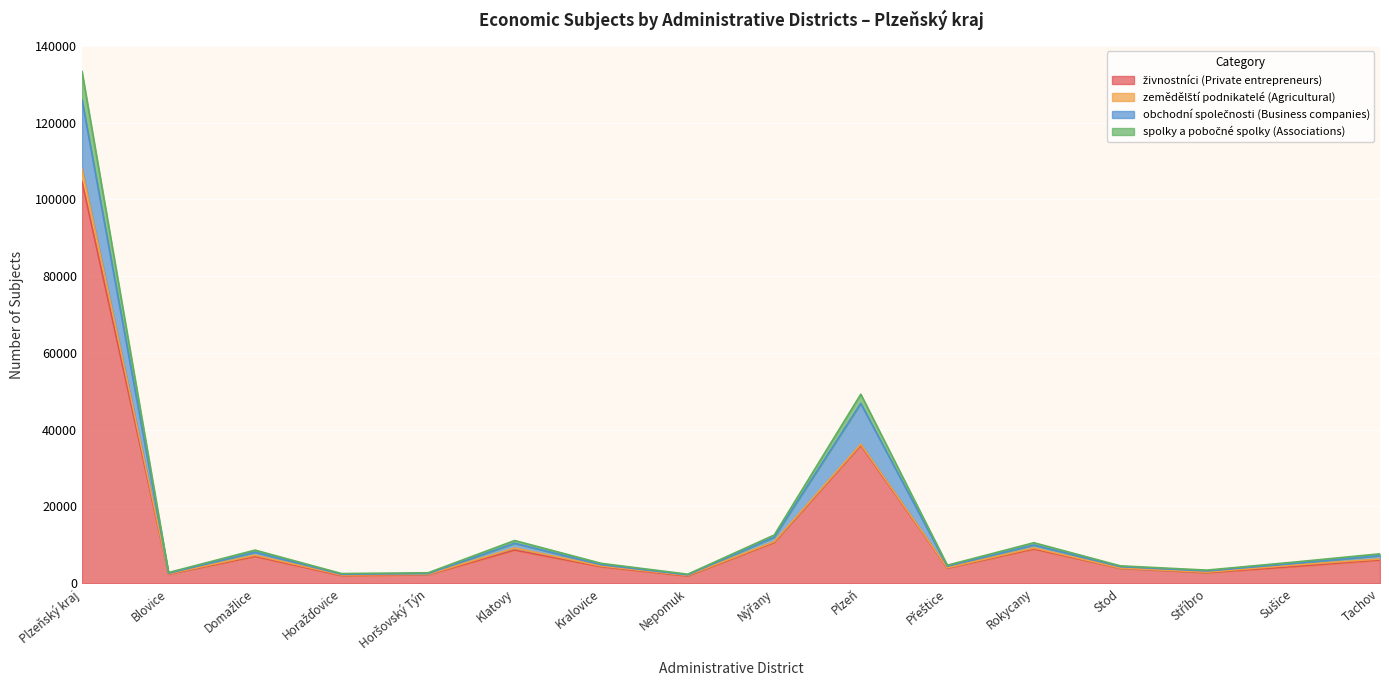

True or false: živnostníci (Private entrepreneurs) and spolky a pobočné spolky (Associations) cross at least once.

False